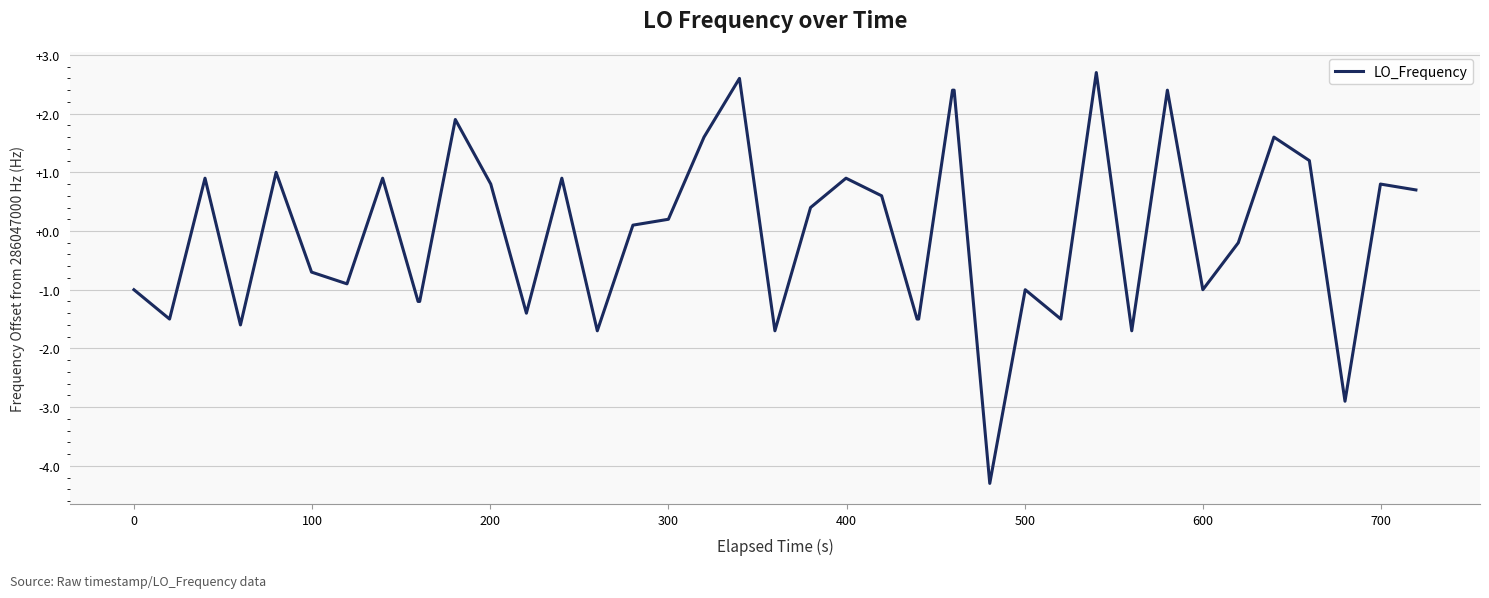

What is the difference between the maximum and minimum values?

7.0